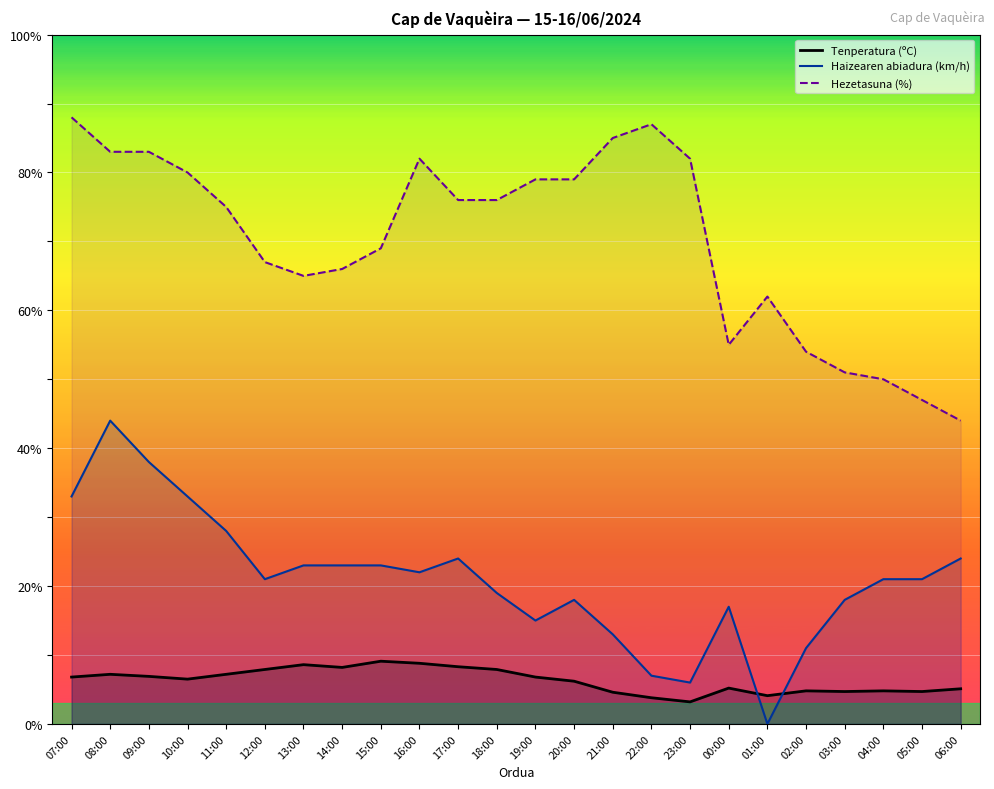

Reading right to left, transcribe all the data shown in this chart.

Tenperatura (ºC): 06:00=5.1	05:00=4.7	04:00=4.8	03:00=4.7	02:00=4.8	01:00=4.1	00:00=5.2	23:00=3.2	22:00=3.8	21:00=4.6	20:00=6.2	19:00=6.8	18:00=7.9	17:00=8.3	16:00=8.8	15:00=9.1	14:00=8.2	13:00=8.6	12:00=7.9	11:00=7.2	10:00=6.5	09:00=6.9	08:00=7.2	07:00=6.8
Haizearen abiadura (km/h): 06:00=24.0	05:00=21.0	04:00=21.0	03:00=18.0	02:00=11.0	01:00=0.0	00:00=17.0	23:00=6.0	22:00=7.0	21:00=13.0	20:00=18.0	19:00=15.0	18:00=19.0	17:00=24.0	16:00=22.0	15:00=23.0	14:00=23.0	13:00=23.0	12:00=21.0	11:00=28.0	10:00=33.0	09:00=38.0	08:00=44.0	07:00=33.0
Hezetasuna (%): 06:00=44.0	05:00=47.0	04:00=50.0	03:00=51.0	02:00=54.0	01:00=62.0	00:00=55.0	23:00=82.0	22:00=87.0	21:00=85.0	20:00=79.0	19:00=79.0	18:00=76.0	17:00=76.0	16:00=82.0	15:00=69.0	14:00=66.0	13:00=65.0	12:00=67.0	11:00=75.0	10:00=80.0	09:00=83.0	08:00=83.0	07:00=88.0